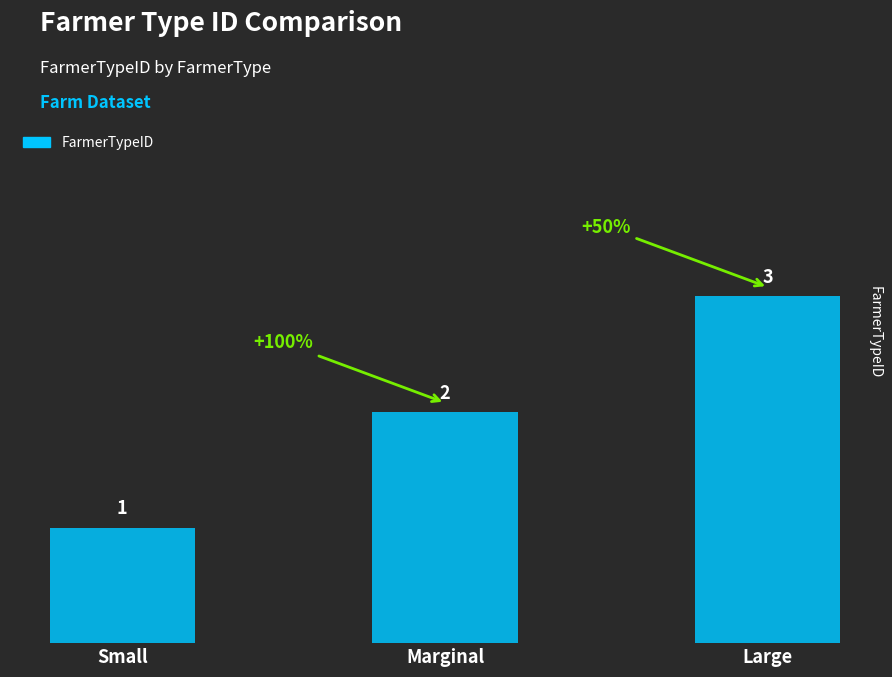

Which label corresponds to the largest value in the chart?

Large